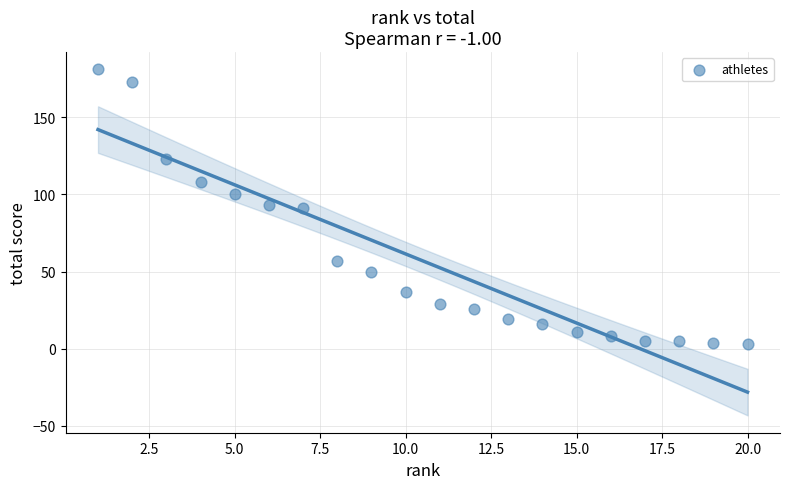

What is the range of Y values (max minus min)?

178